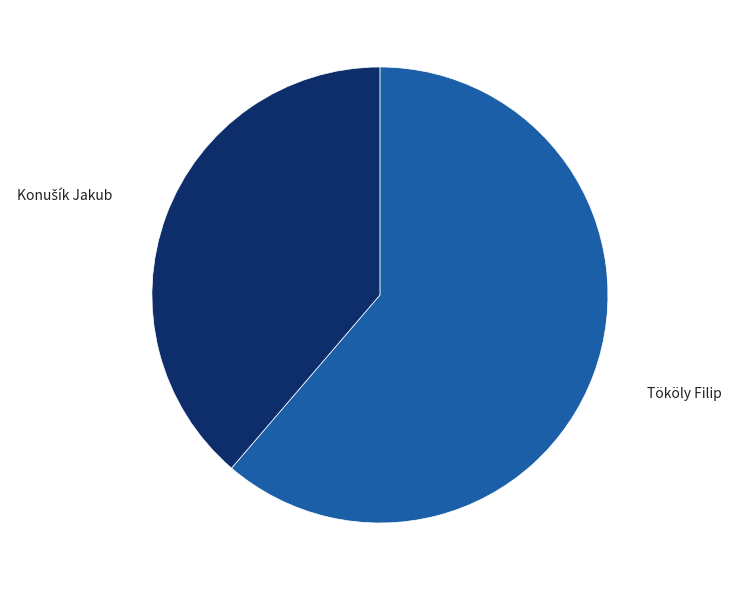

How many slices are in this pie chart?

2